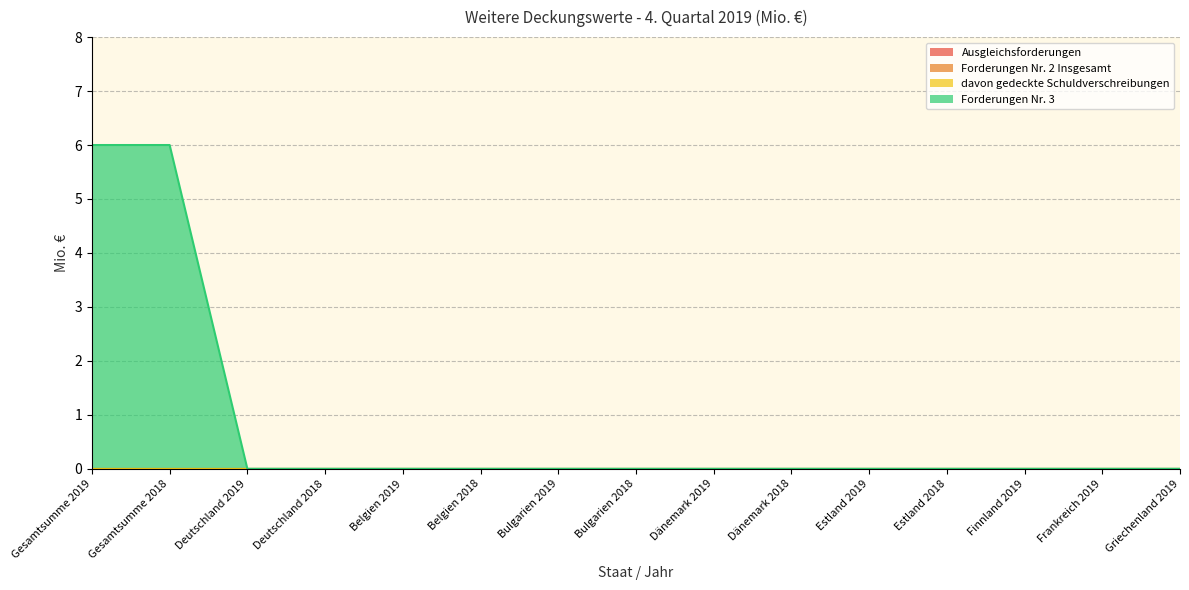

What is the label of the 4th point from the right?

Estland 2018